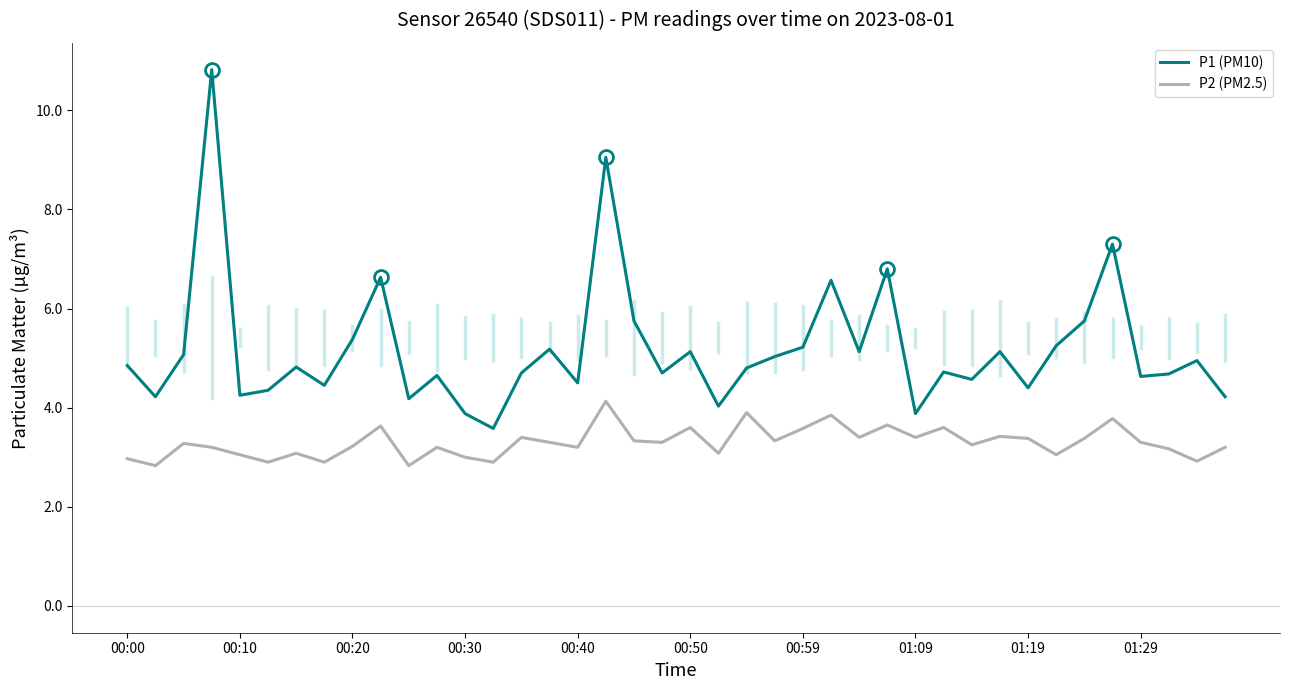

What is the smallest value displayed?

2.8